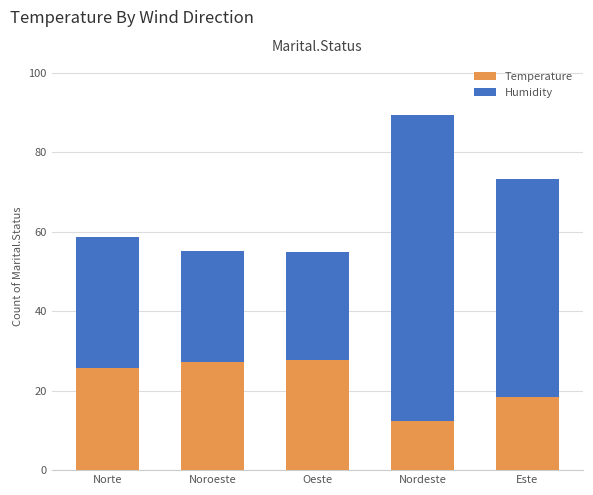

What is the difference between the maximum and minimum values in the Temperature series?

15.5